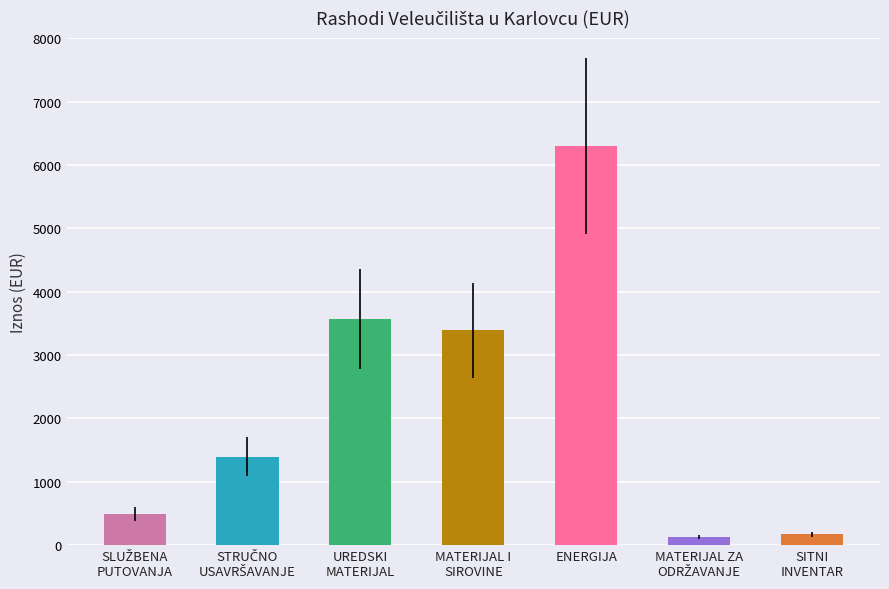

The chart shows a value of 6297.2 at ENERGIJA. True or false?

True